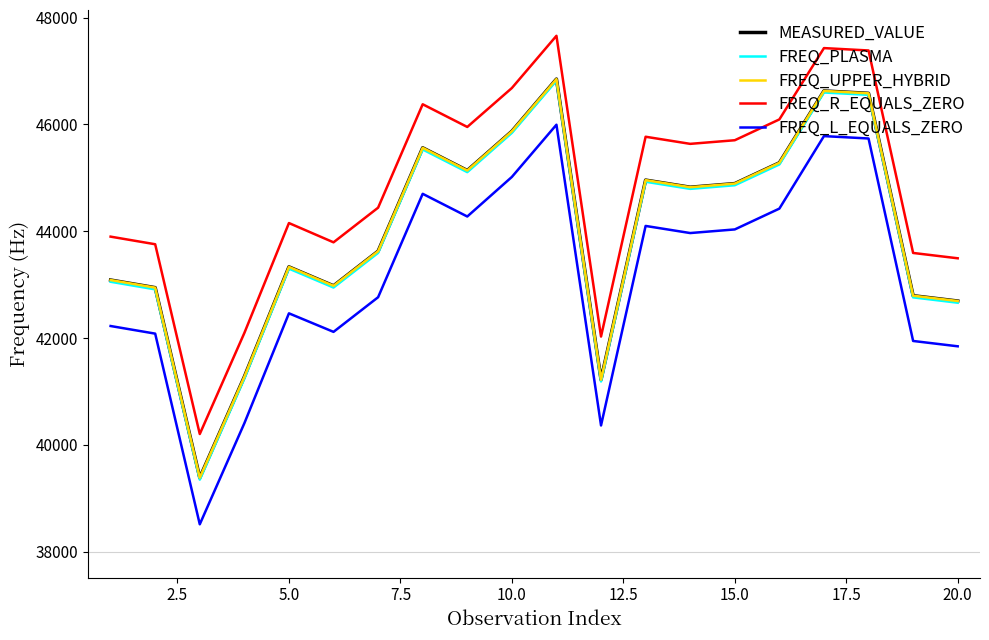

Is this an area chart (filled region under the line)?

No